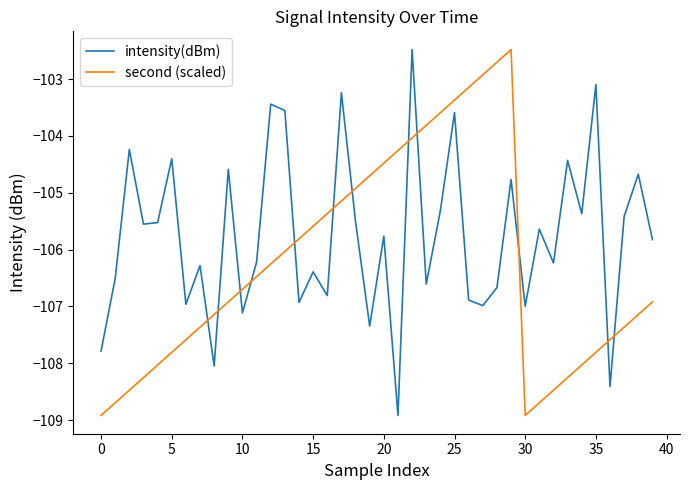

Rank the series by their average value, from highest to lowest.

intensity(dBm), second (scaled)